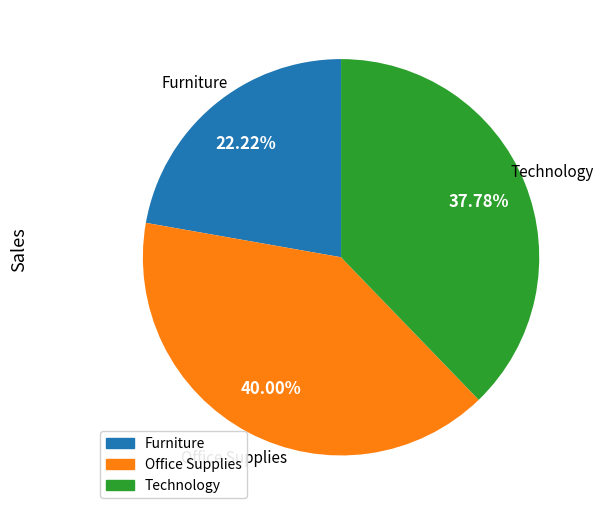

Is there a majority slice in this chart?

No